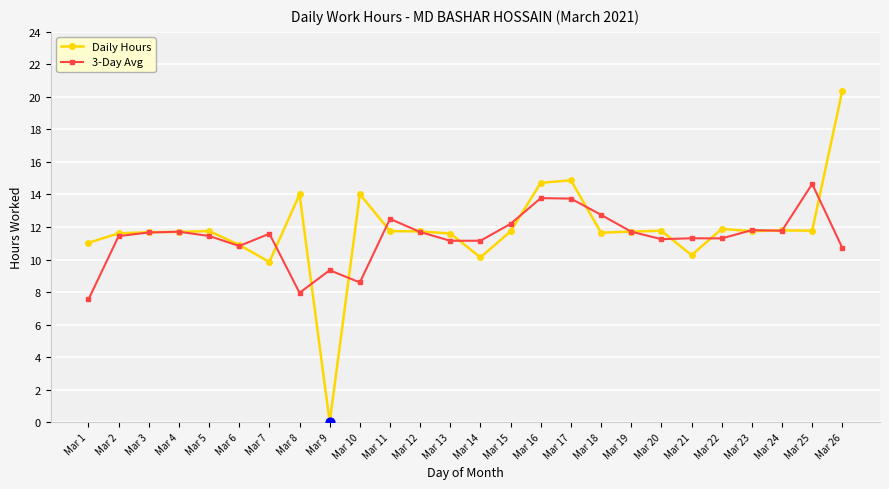

Which series has the largest range (max minus min)?

Daily Hours